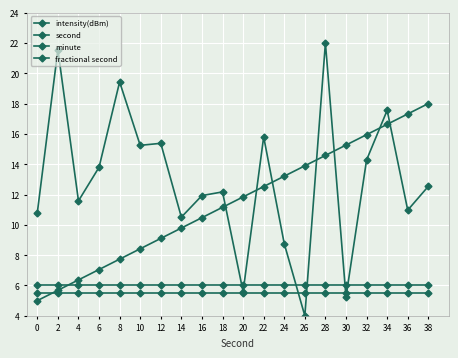

What is the value of the intensity(dBm) point at the 11th from the left?

5.6